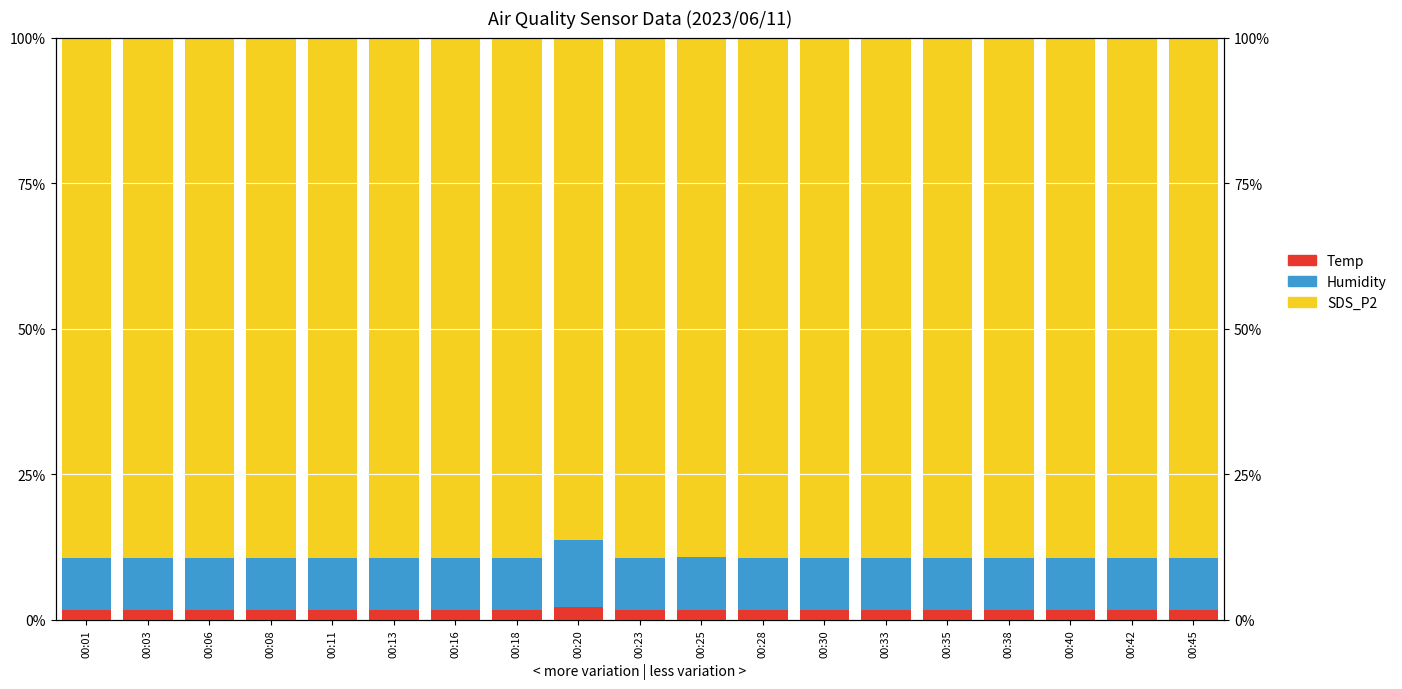

Is it true that Temp equals 1.7 at 00:45?

True